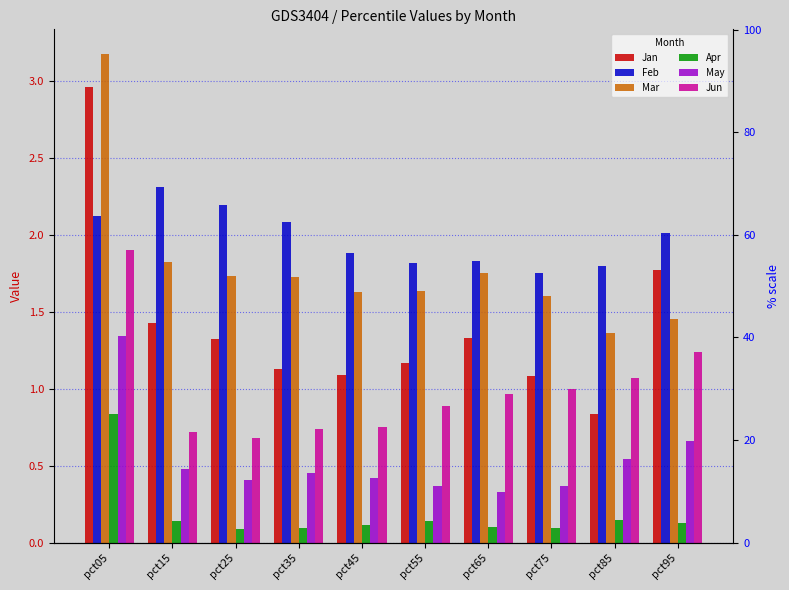

What is the approximate value of Apr at pct55?

0.1